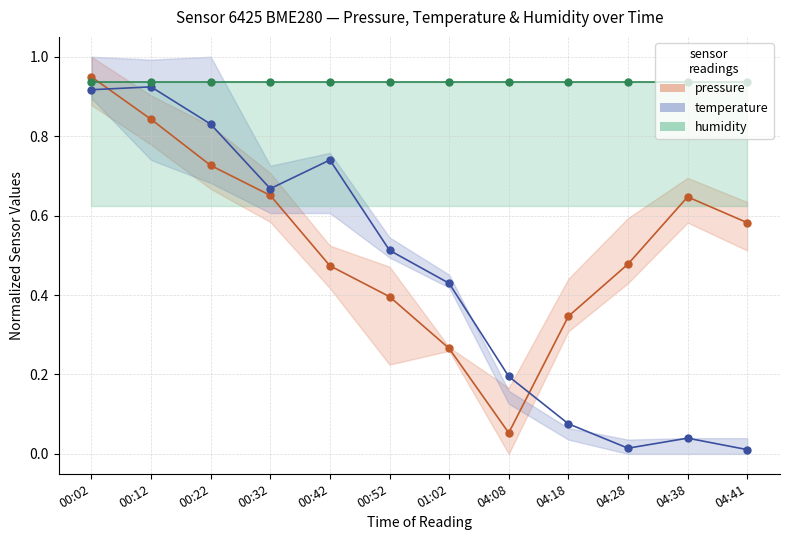

Which series has the largest total across all categories?

humidity